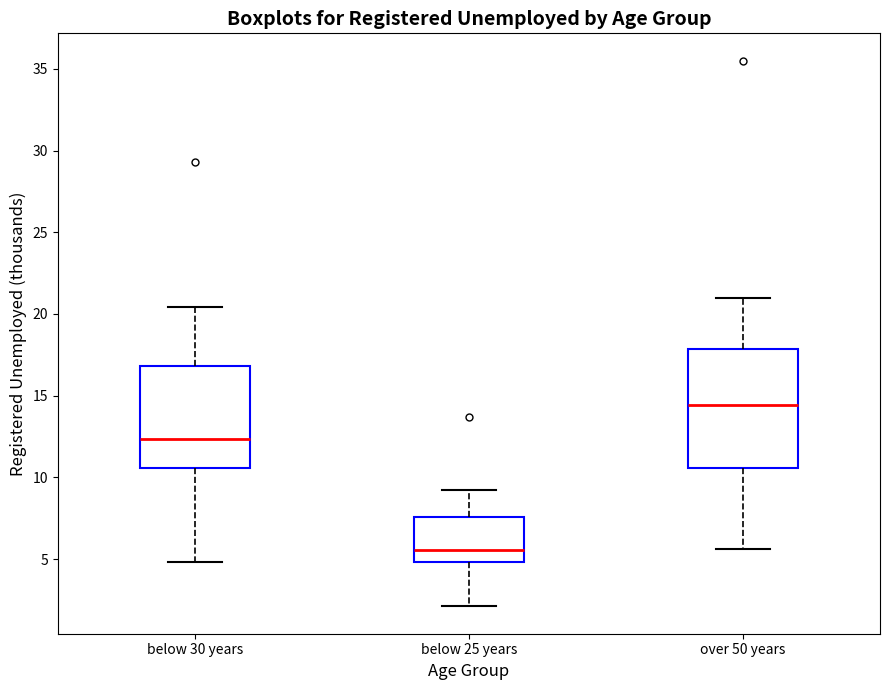

Reading left to right, transcribe this box plot: for each box, give where its median line is, the range the box spans, and where its two whiskers end, as read against the y-axis. The values are not printed on the chart, so give them approximately, as read against the axis.

below 30 years: median 12.5, box 10.5 to 17.0, whiskers 5.0 to 20.5
below 25 years: median 5.5, box 5.0 to 7.5, whiskers 2.0 to 9.0
over 50 years: median 14.5, box 10.5 to 18.0, whiskers 5.5 to 21.0